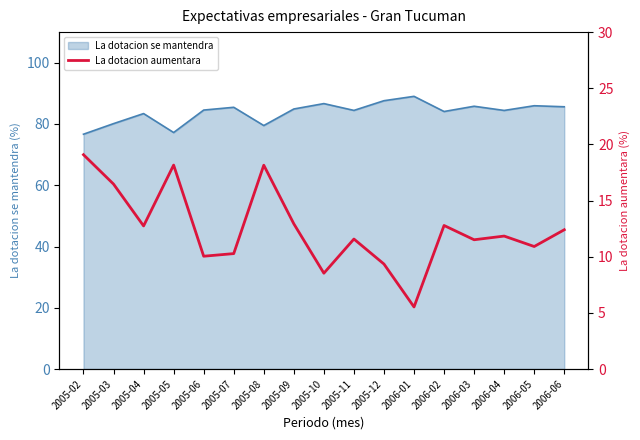

Is it true that La dotacion se mantendra equals 84.5 at 2005-06?

True